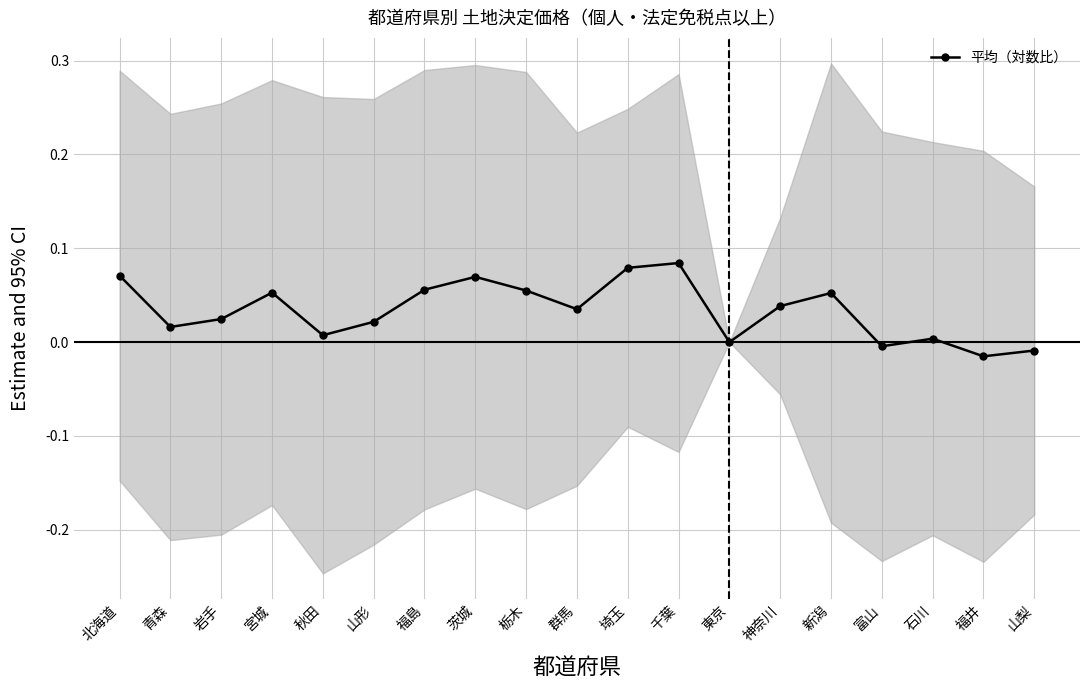

Count the number of categories in the chart.

19